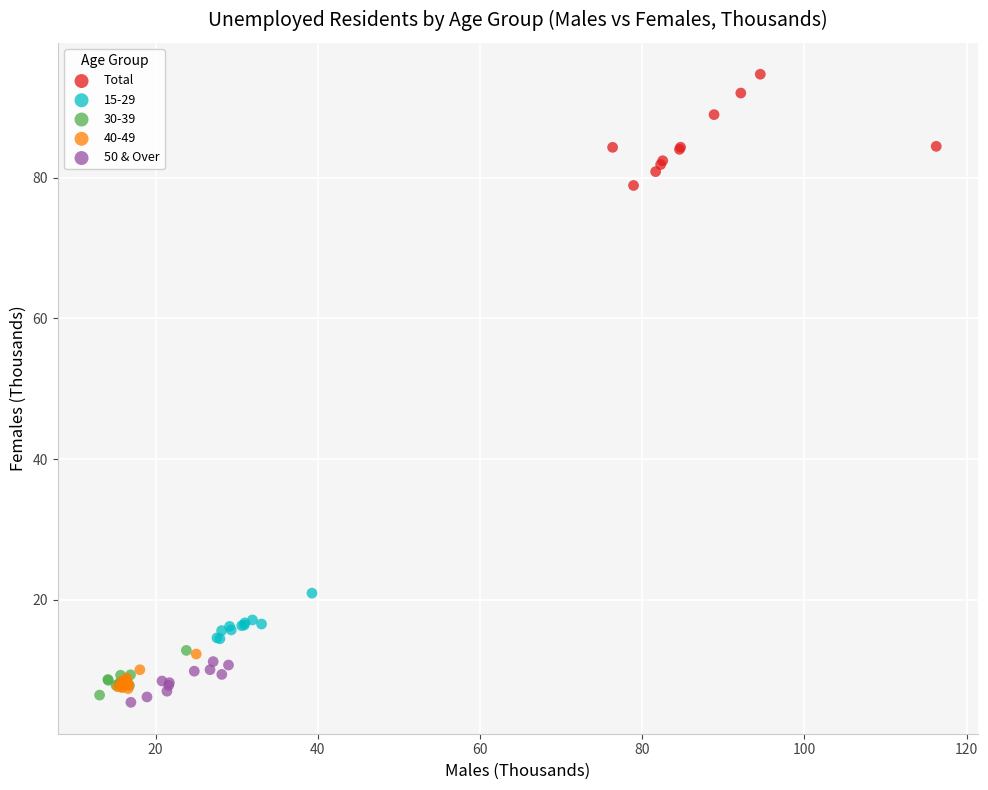

Which series reaches the maximum Y coordinate?

Total